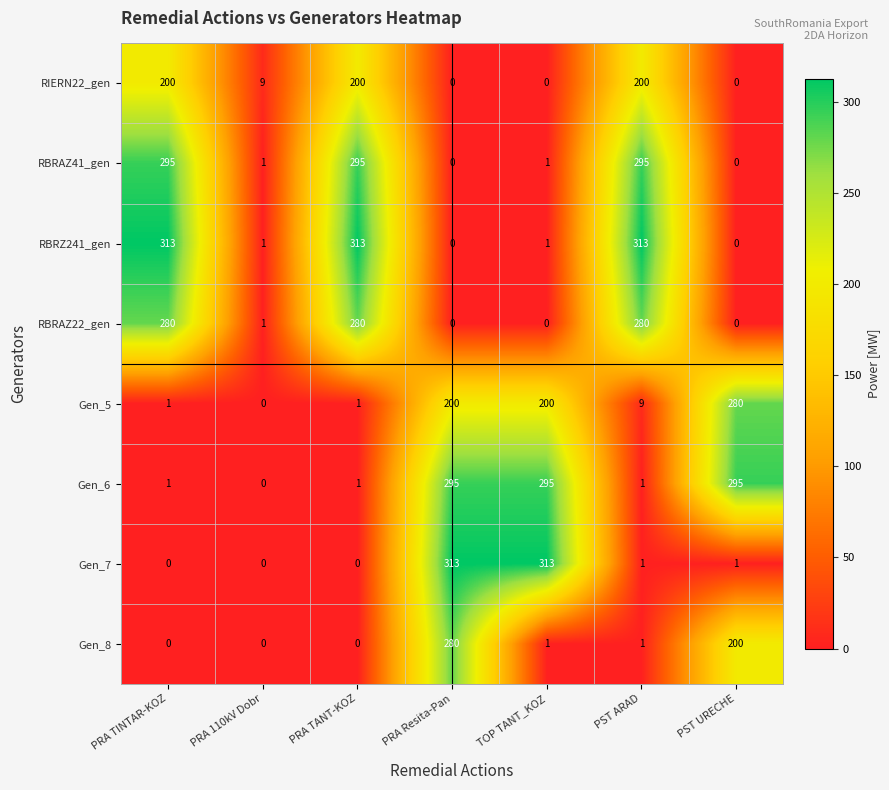

What is the approximate value of RBRZ241_gen at PST ARAD, to the nearest 50?

300